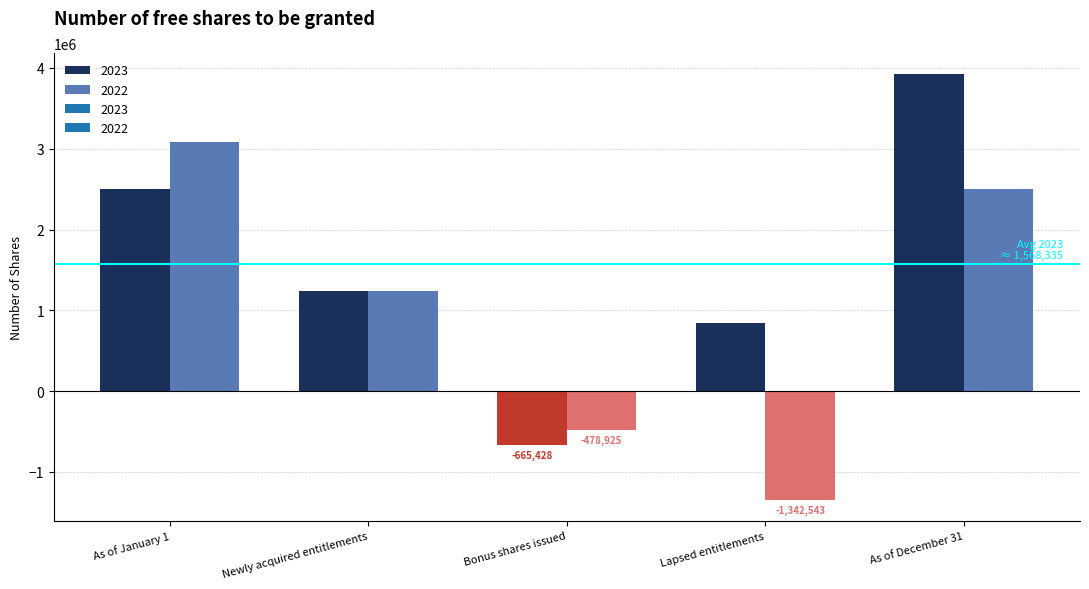

How many data points are less than 1239700?

2